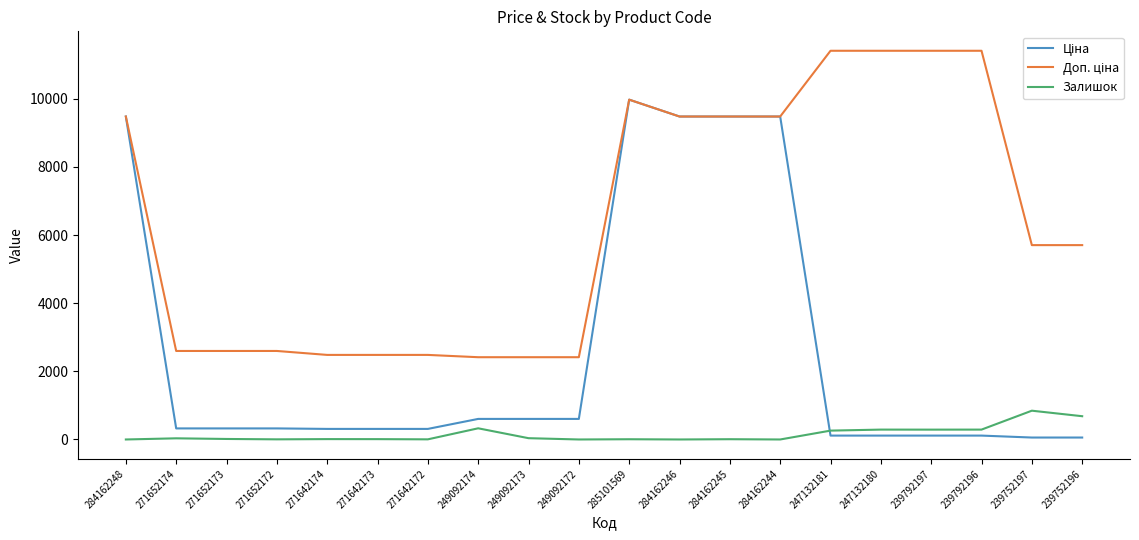

What is the maximum value shown in the chart?

11410.0